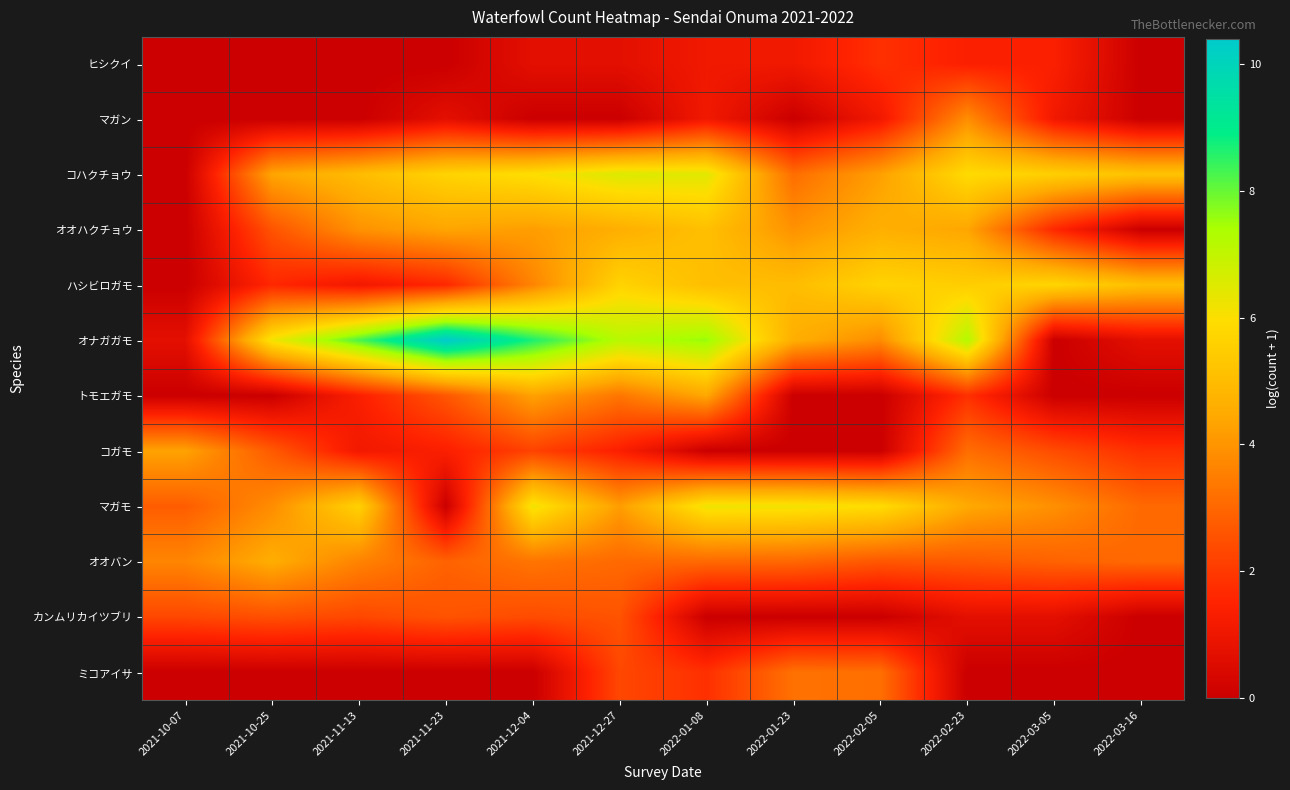

Which series has the largest total across all categories?

オナガガモ